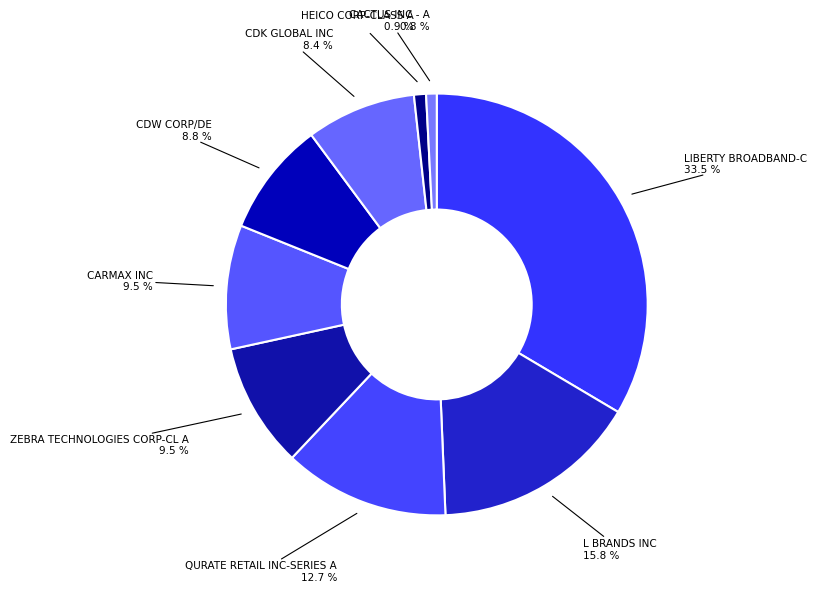

To the nearest percent, what portion does CDK GLOBAL INC represent?

8%